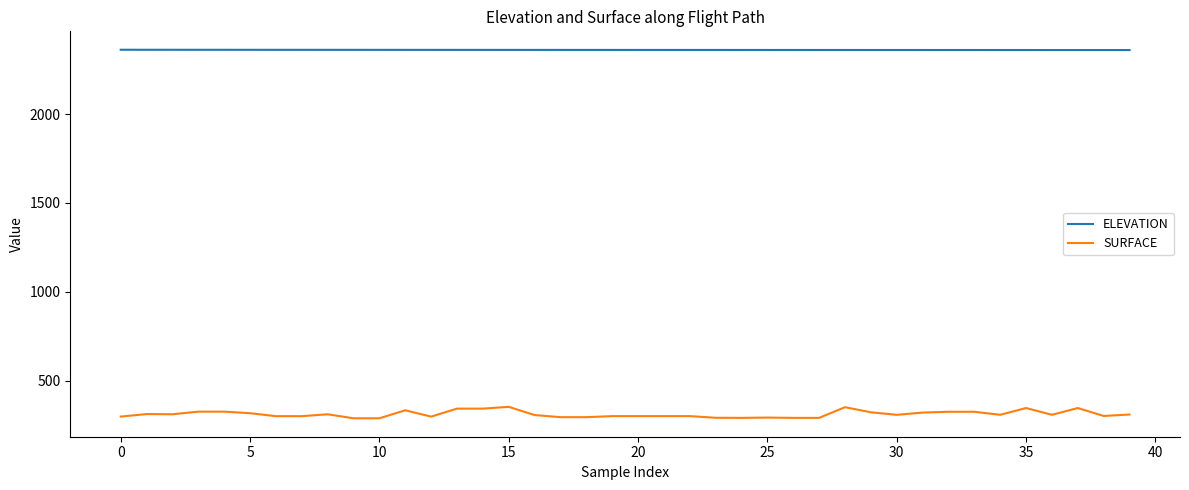

True or false: ELEVATION and SURFACE cross at least once.

False